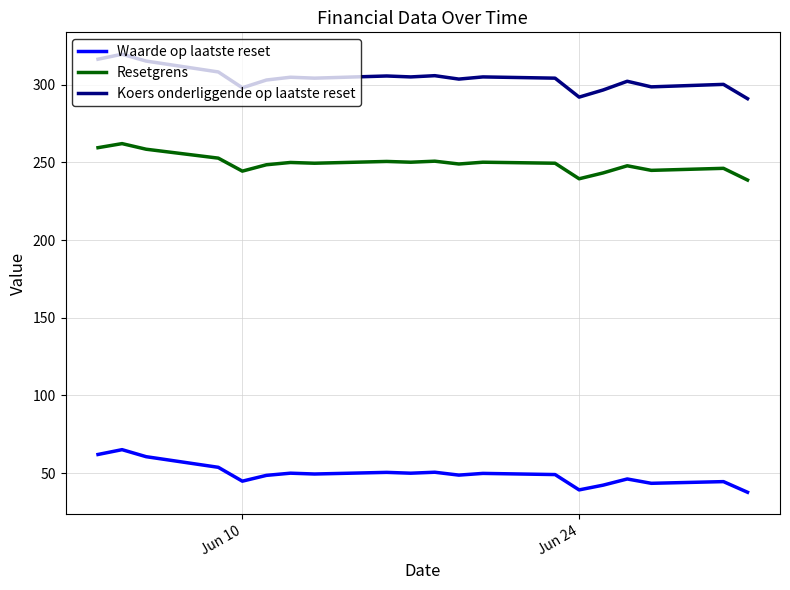

What is the maximum value shown in the chart?

319.6